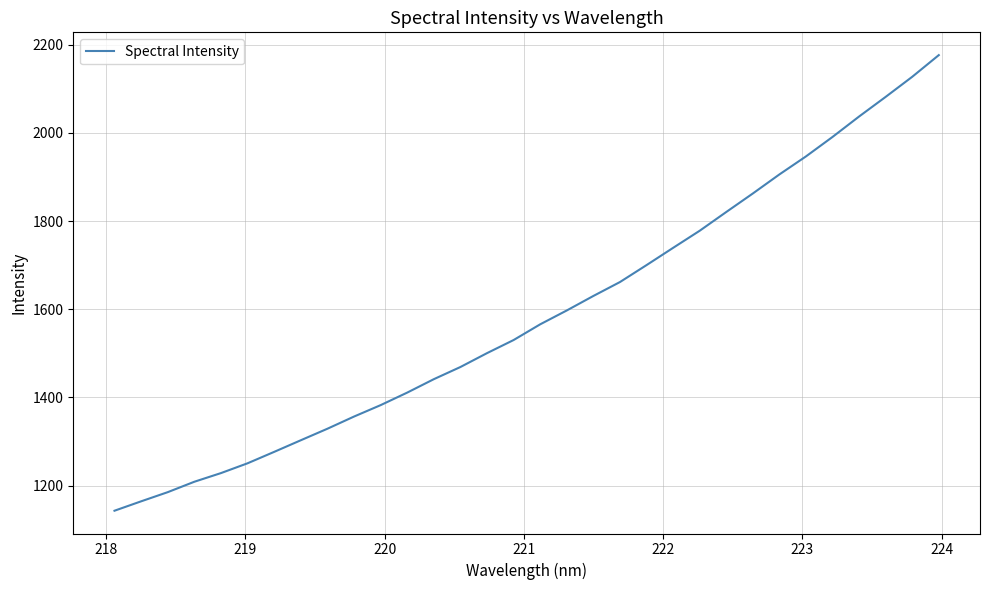

What is the minimum value shown in the chart?

1142.9